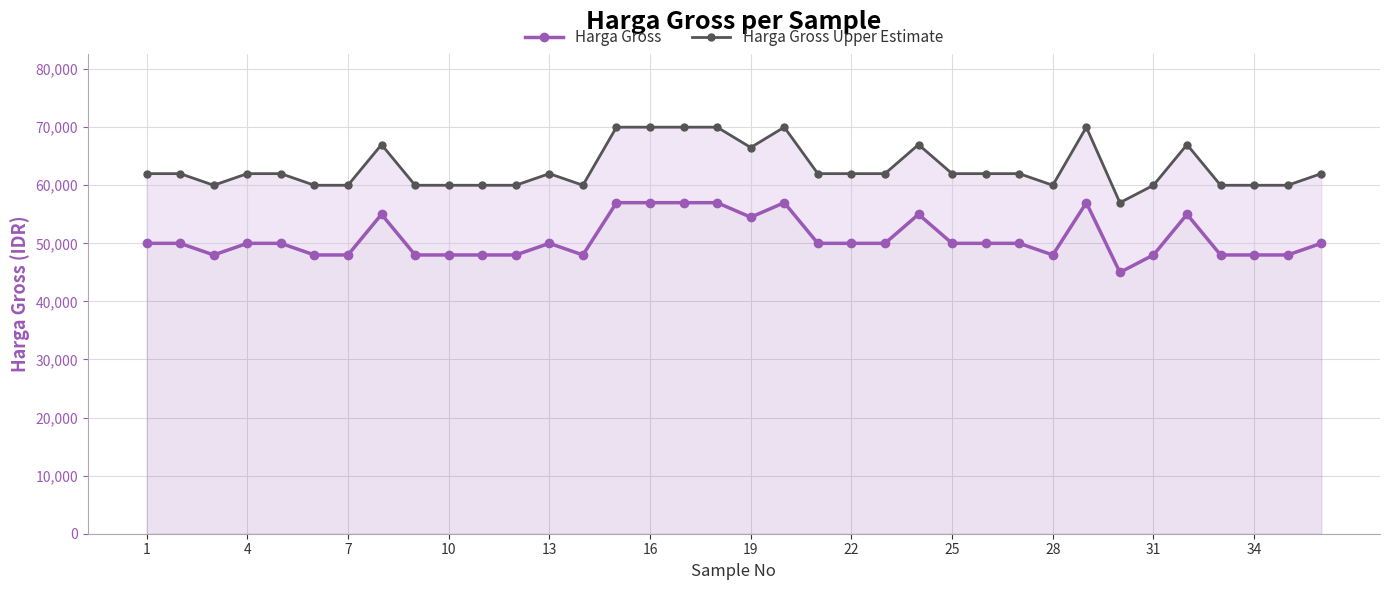

What is the value of the Harga Gross point at the 33rd from the left?

48000